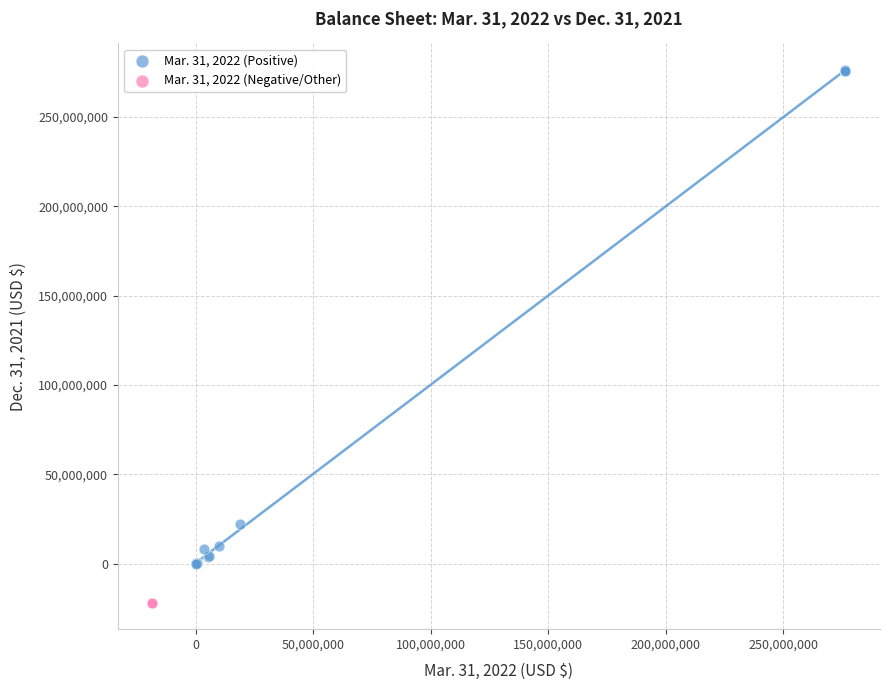

Which series reaches the maximum Y coordinate?

Mar. 31, 2022 (Positive)